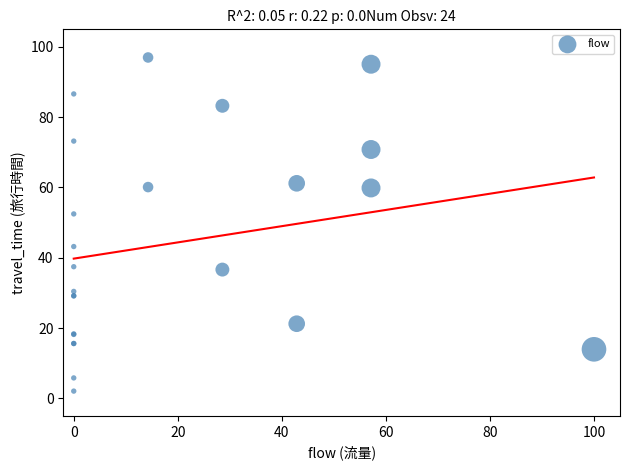

What Y value in the scatter plot is closest to 49?

52.5